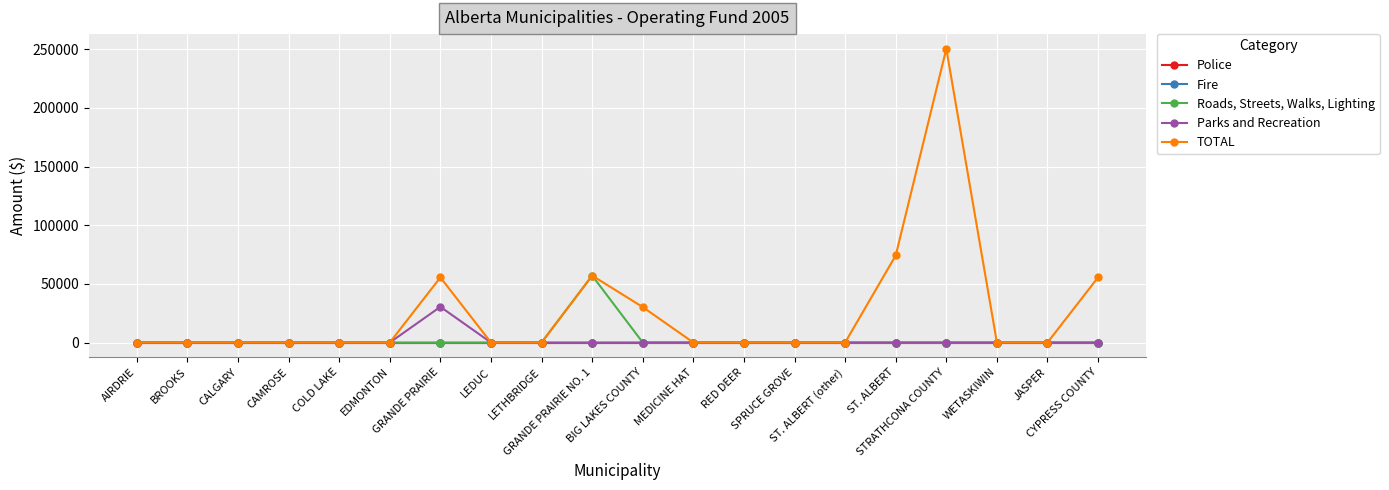

Does the chart have visible grid lines?

Yes